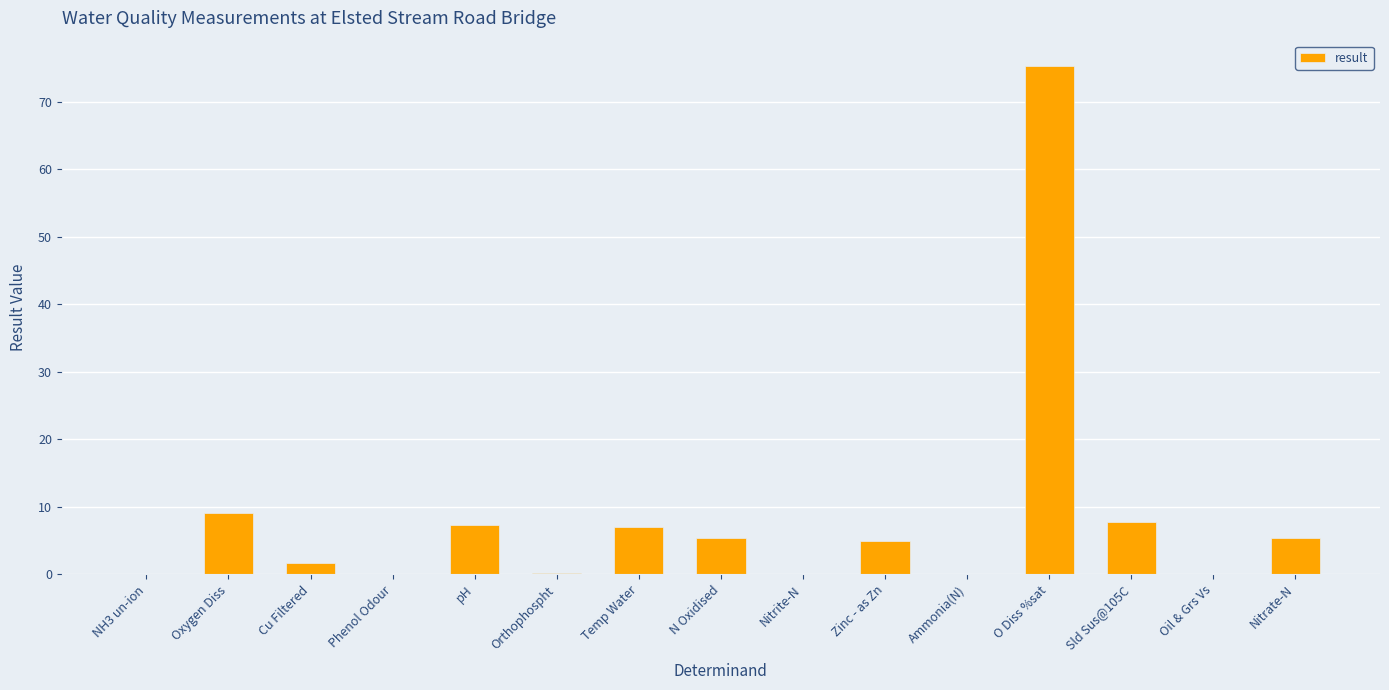

What is the maximum value shown in the chart?

75.3